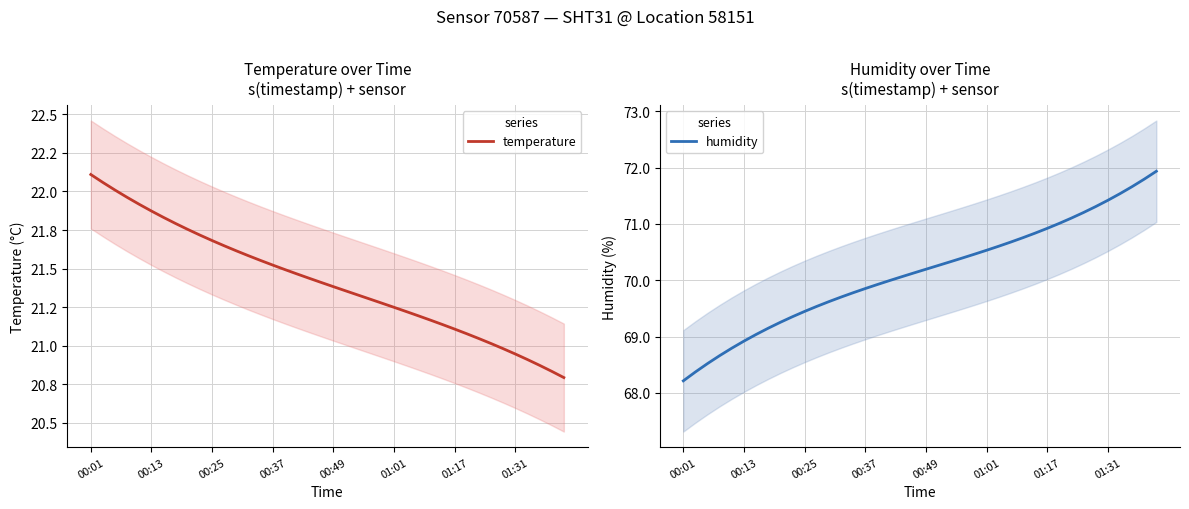

What is the maximum value shown in the chart?

71.9